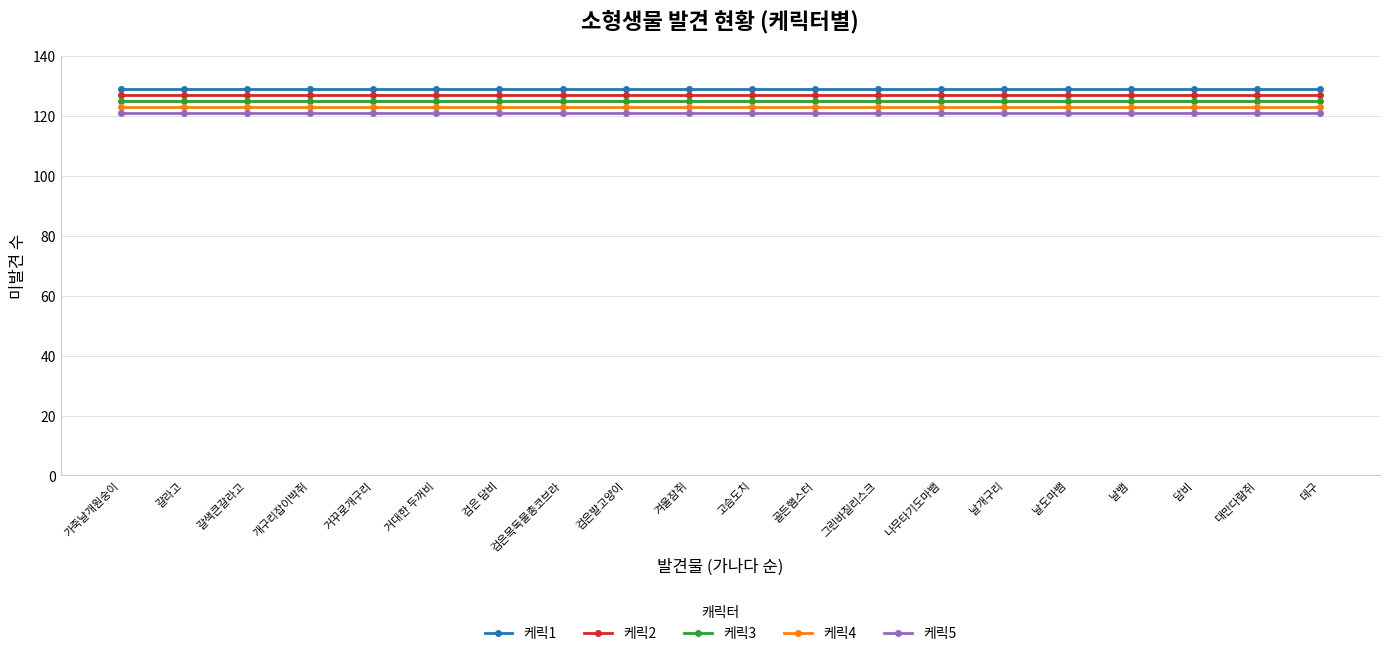

Reading right to left, what are all the values shown in this chart?

케릭1: 129	129	129	129	129	129	129	129	129	129	129	129	129	129	129	129	129	129	129	129
케릭2: 127	127	127	127	127	127	127	127	127	127	127	127	127	127	127	127	127	127	127	127
케릭3: 125	125	125	125	125	125	125	125	125	125	125	125	125	125	125	125	125	125	125	125
케릭4: 123	123	123	123	123	123	123	123	123	123	123	123	123	123	123	123	123	123	123	123
케릭5: 121	121	121	121	121	121	121	121	121	121	121	121	121	121	121	121	121	121	121	121